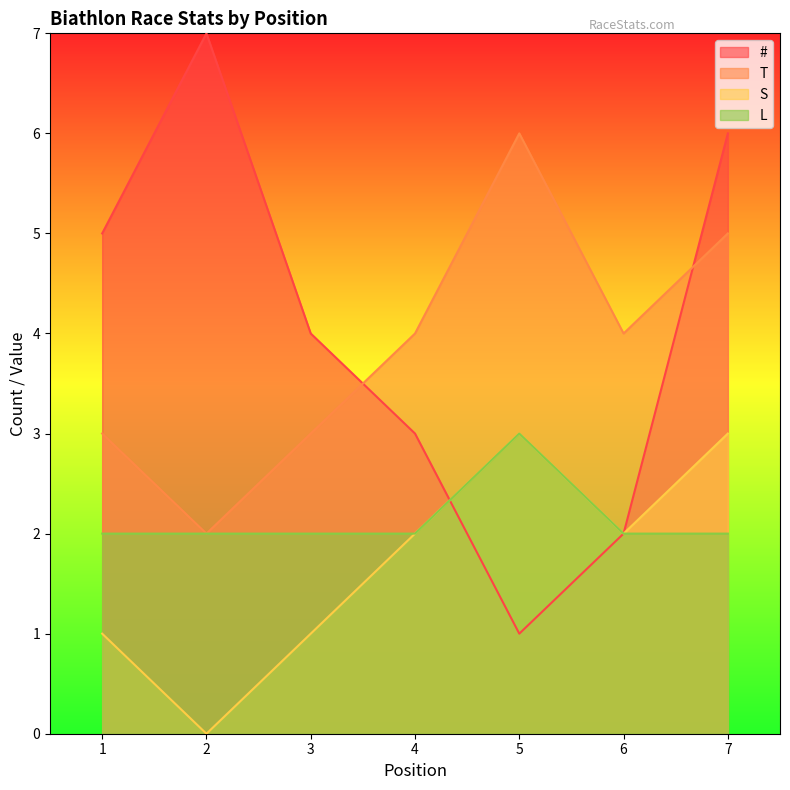

Count the L values in the range 2 to 3.

7